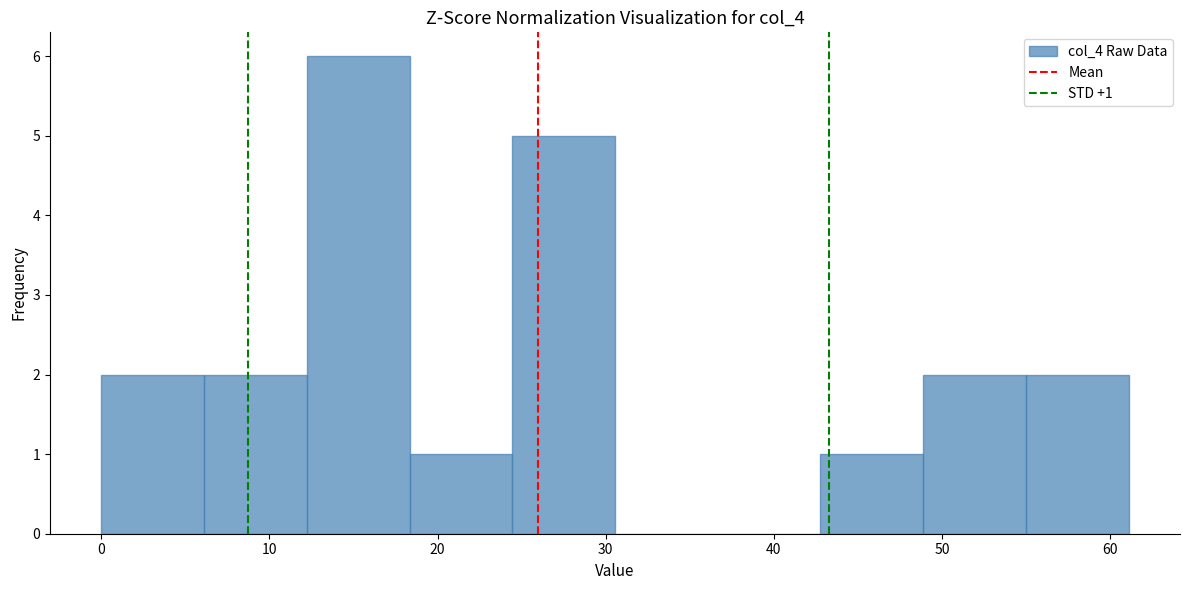

Over which range of the x-axis is the bar tallest?

12 to 18